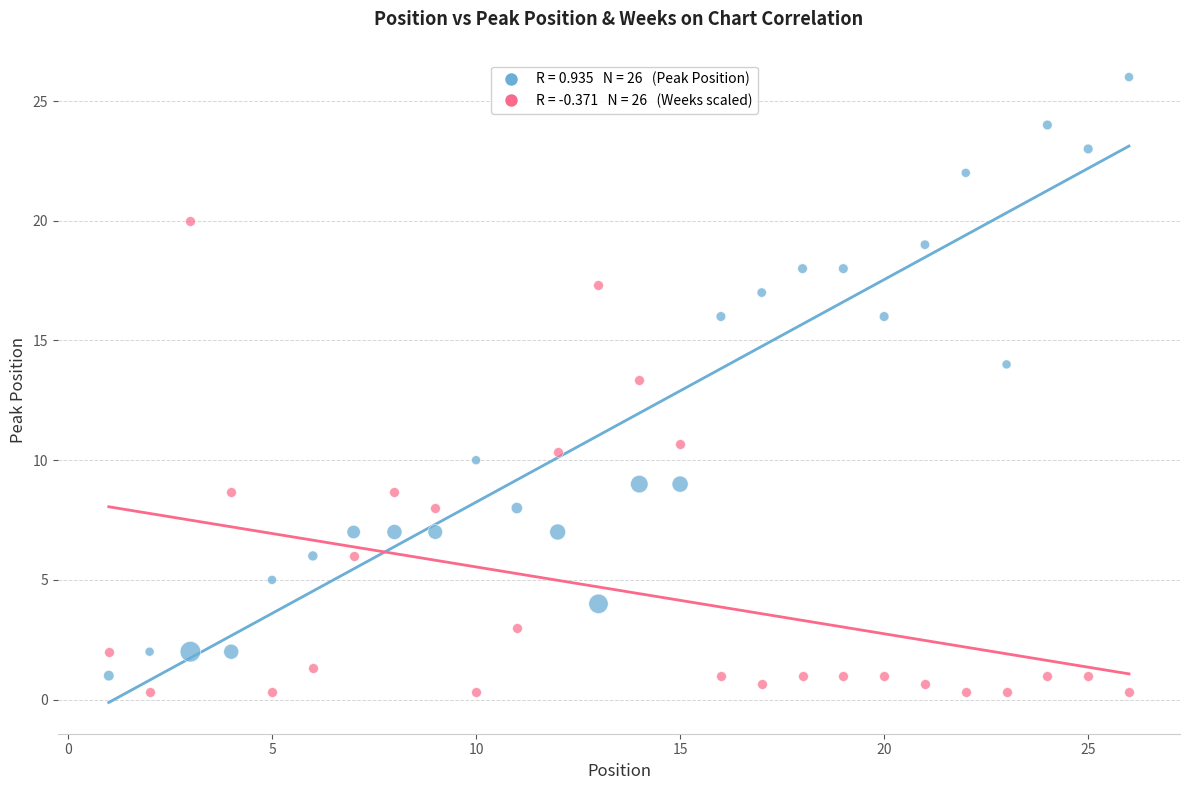

Across all data points, what is the range of X values (max minus min)?

25.0